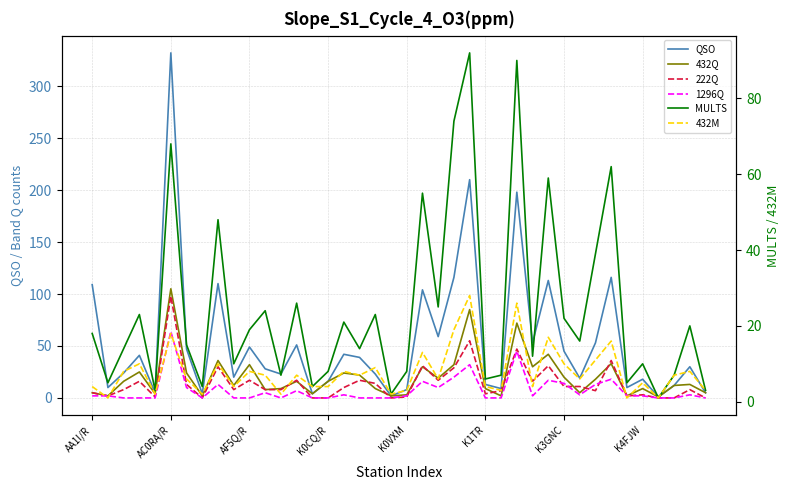

What is the approximate value of 1296Q at 32?

13